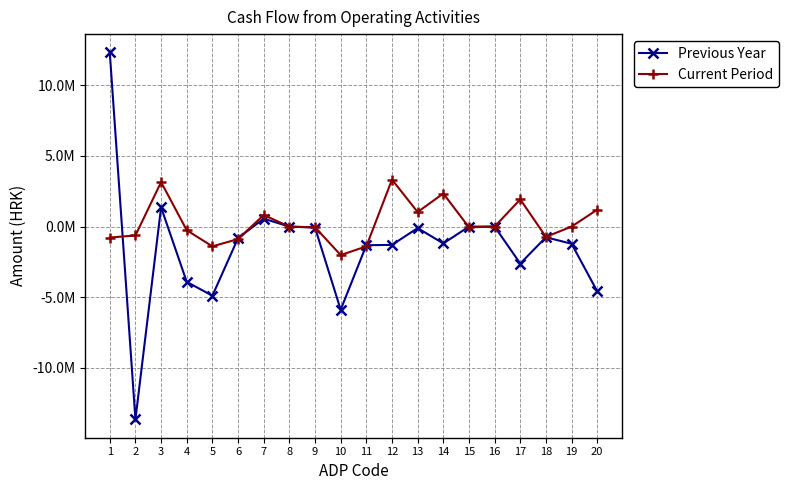

Does the chart have visible grid lines?

Yes